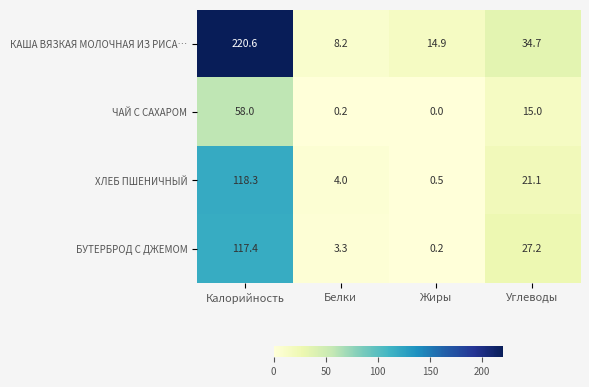

Reading left to right, what are all the values shown in this chart?

КАША ВЯЗКАЯ МОЛОЧНАЯ ИЗ РИСА…: 220.6	8.2	14.9	34.7
ЧАЙ С САХАРОМ: 58.0	0.2	0.0	15.0
ХЛЕБ ПШЕНИЧНЫЙ: 118.3	4.0	0.5	21.1
БУТЕРБРОД С ДЖЕМОМ: 117.4	3.3	0.2	27.2